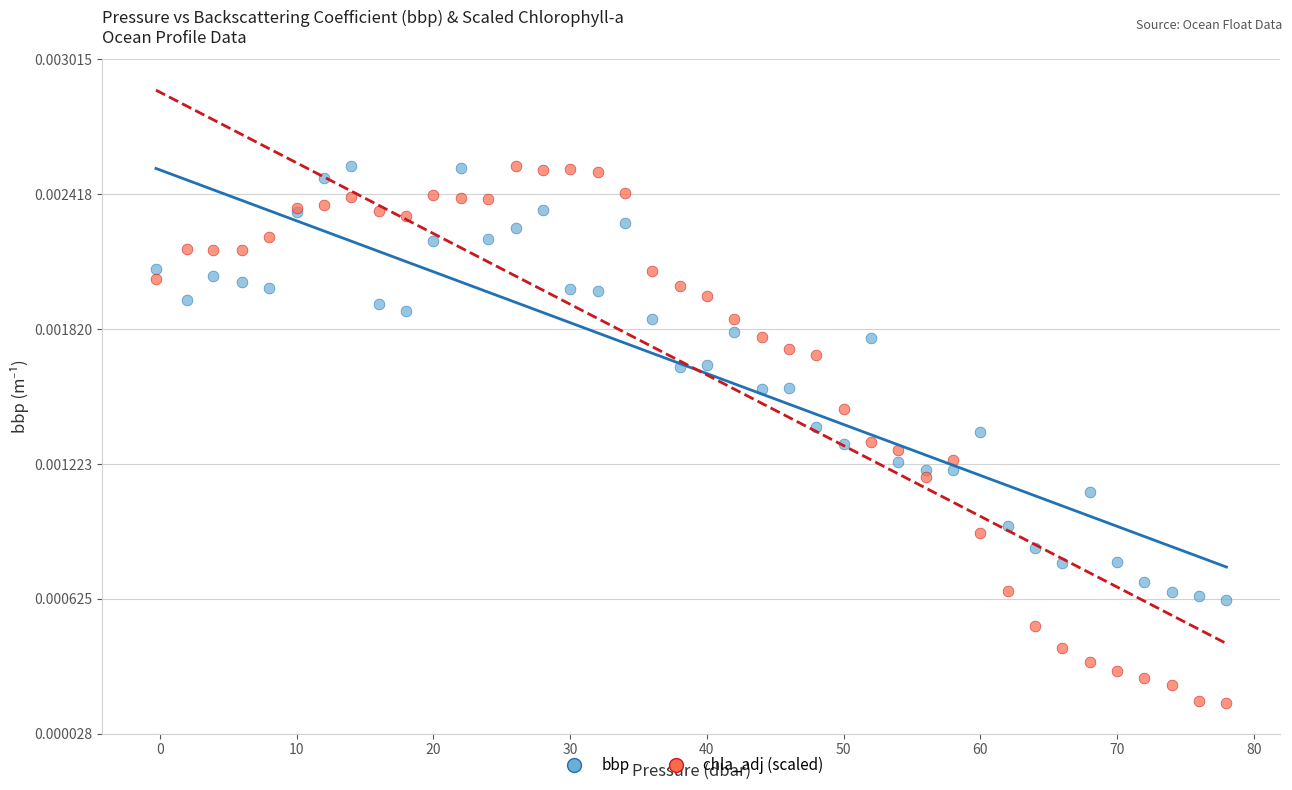

Which series contains the lowest Y value?

chla_adj (scaled)